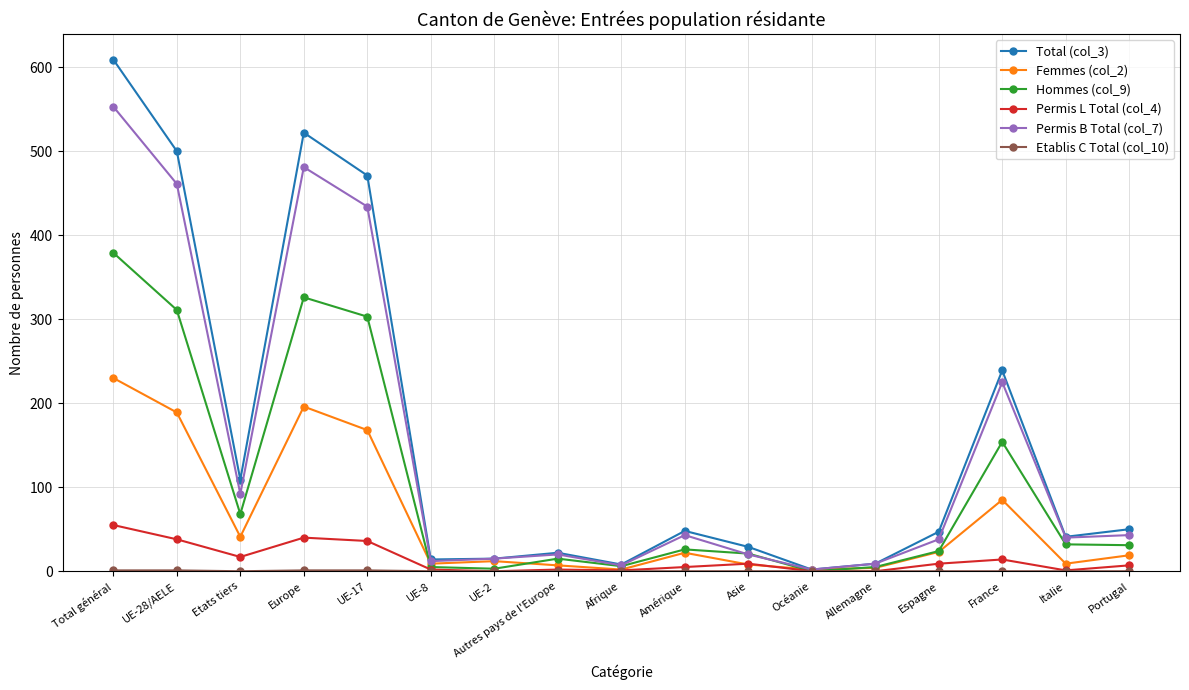

At which category is the sum across all series the highest?

Total général